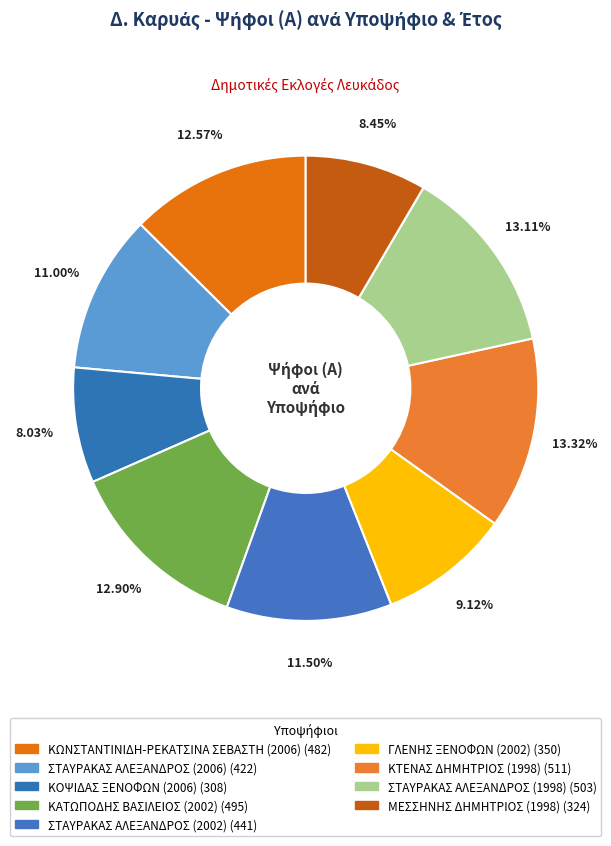

To the nearest percent, what is the difference between the ΜΕΣΣΗΝΗΣ ΔΗΜΗΤΡΙΟΣ (1998) and ΣΤΑΥΡΑΚΑΣ ΑΛΕΞΑΝΔΡΟΣ (1998) slice percentages?

5%